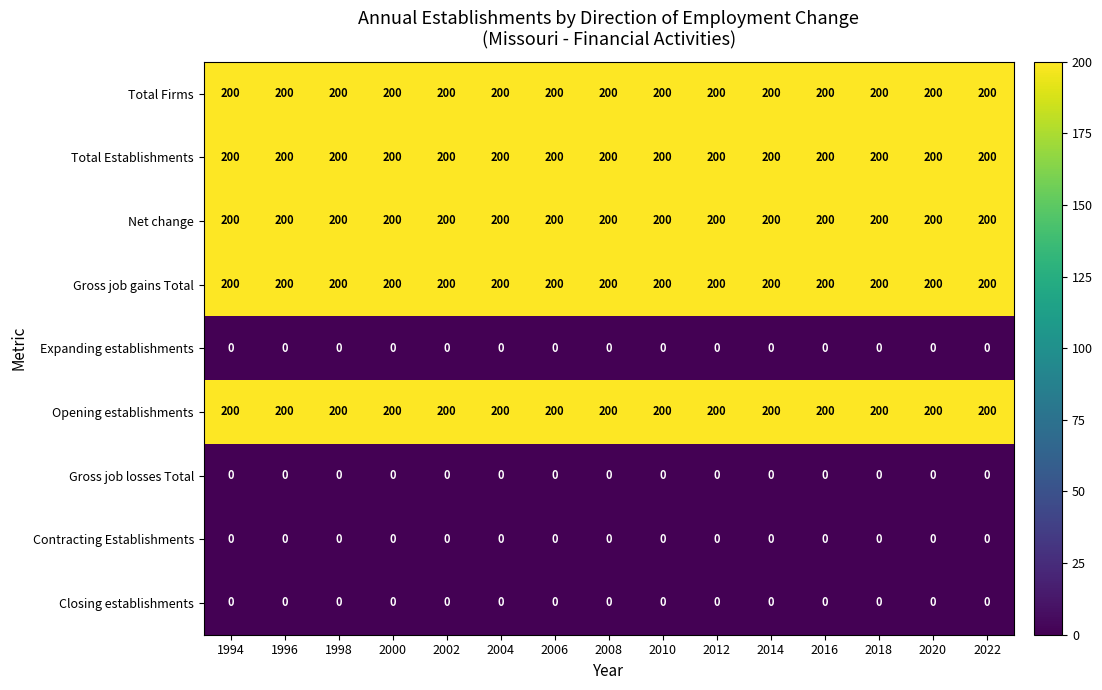

How many series are shown in this chart?

9